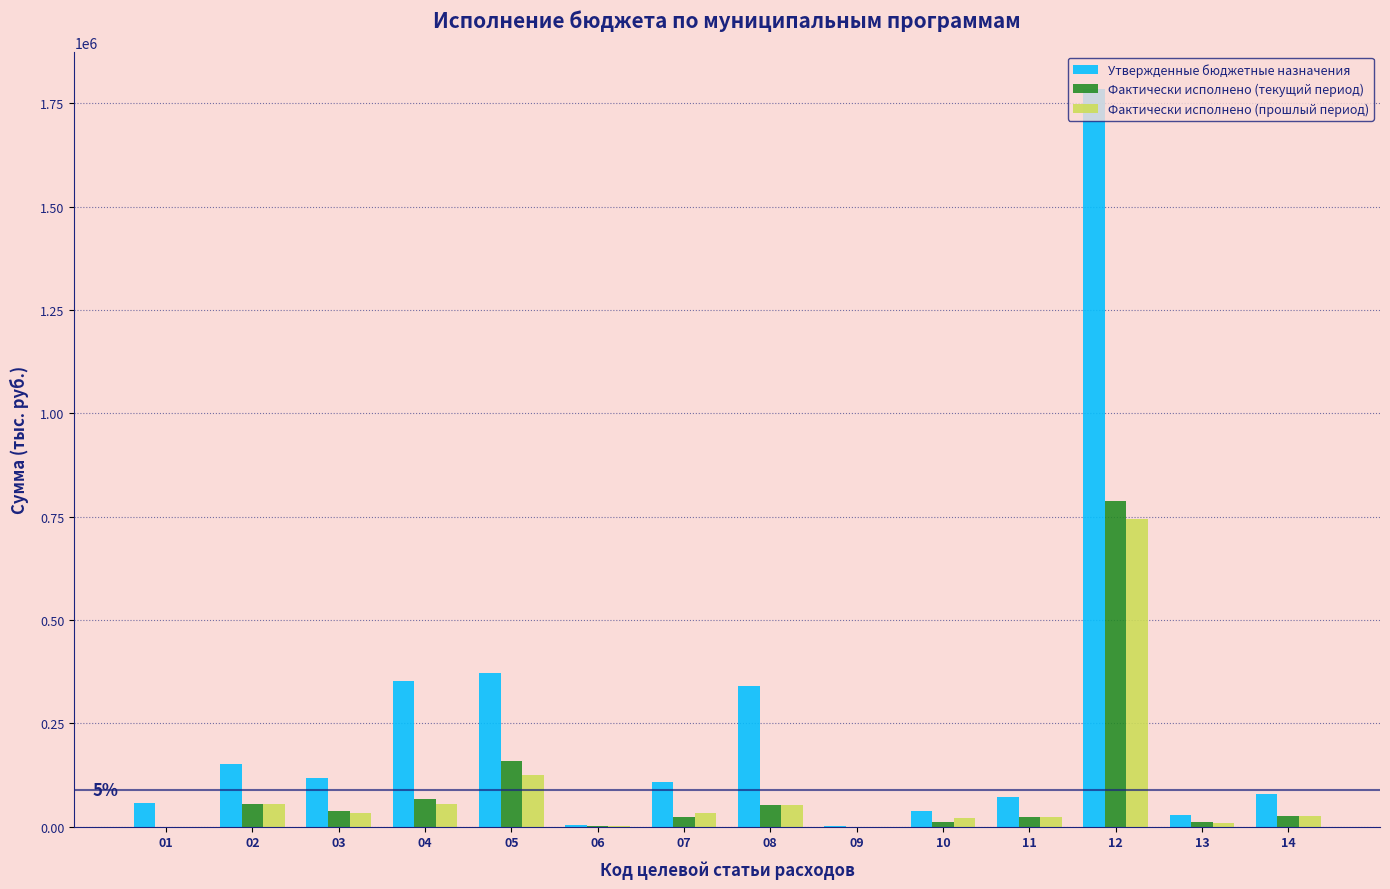

Which series has the largest total across all categories?

Утвержденные бюджетные назначения